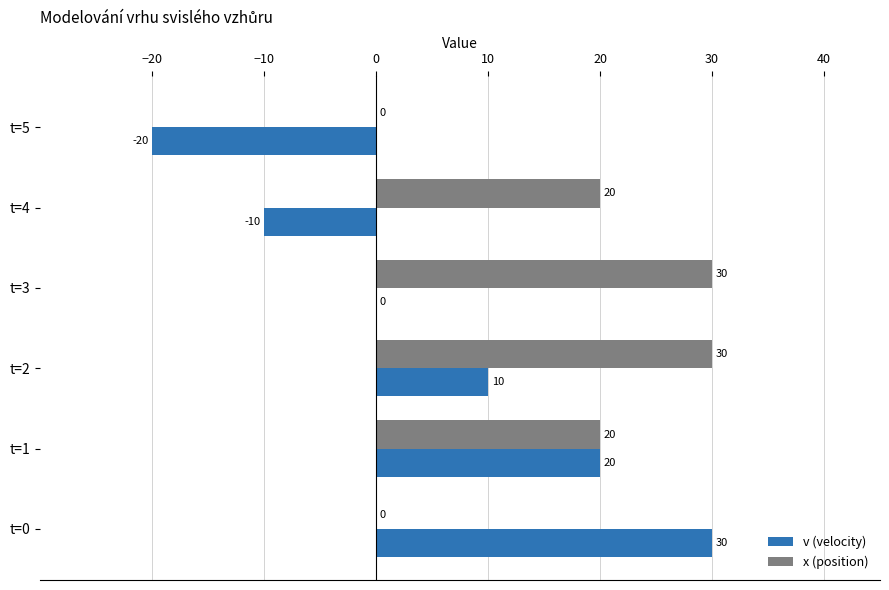

Which series changed the most between t=1 and t=5?

v (velocity)